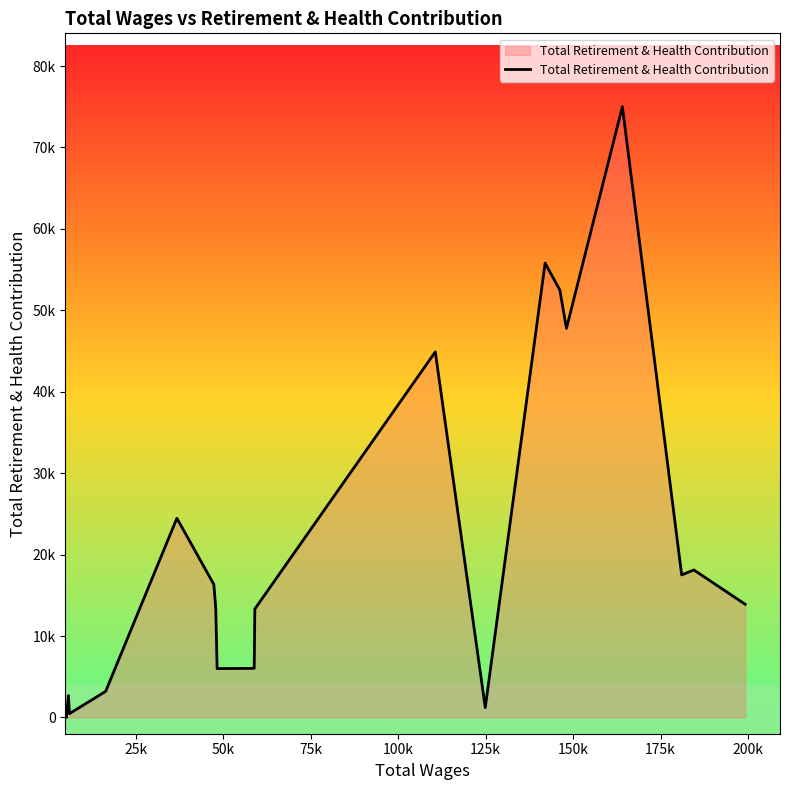

What is the difference between the second highest and minimum values?

55795